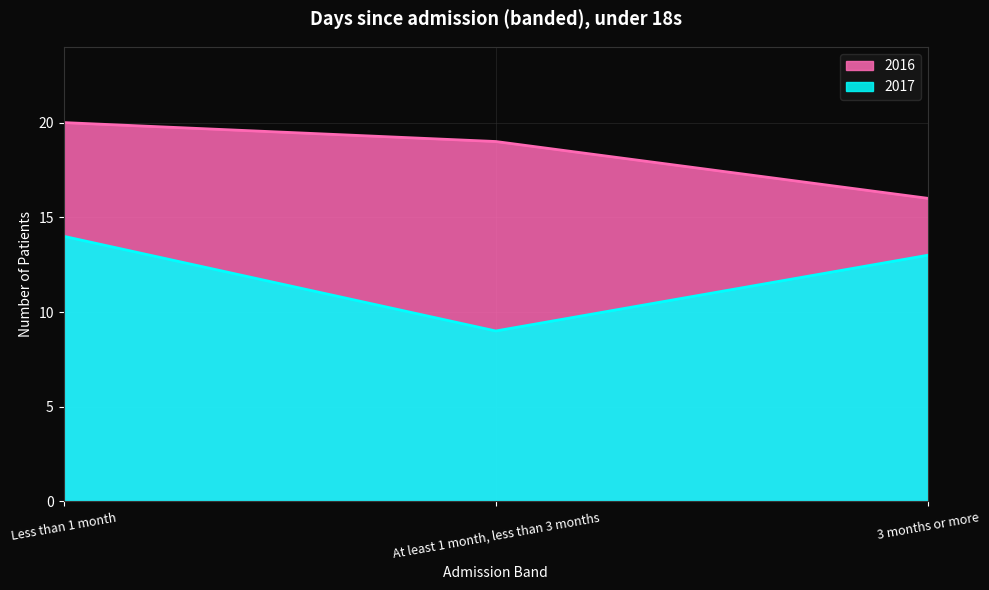

Reading right to left, transcribe all the data shown in this chart.

2016: 3 months or more=16	At least 1 month, less than 3 months=19	Less than 1 month=20
2017: 3 months or more=13	At least 1 month, less than 3 months=9	Less than 1 month=14